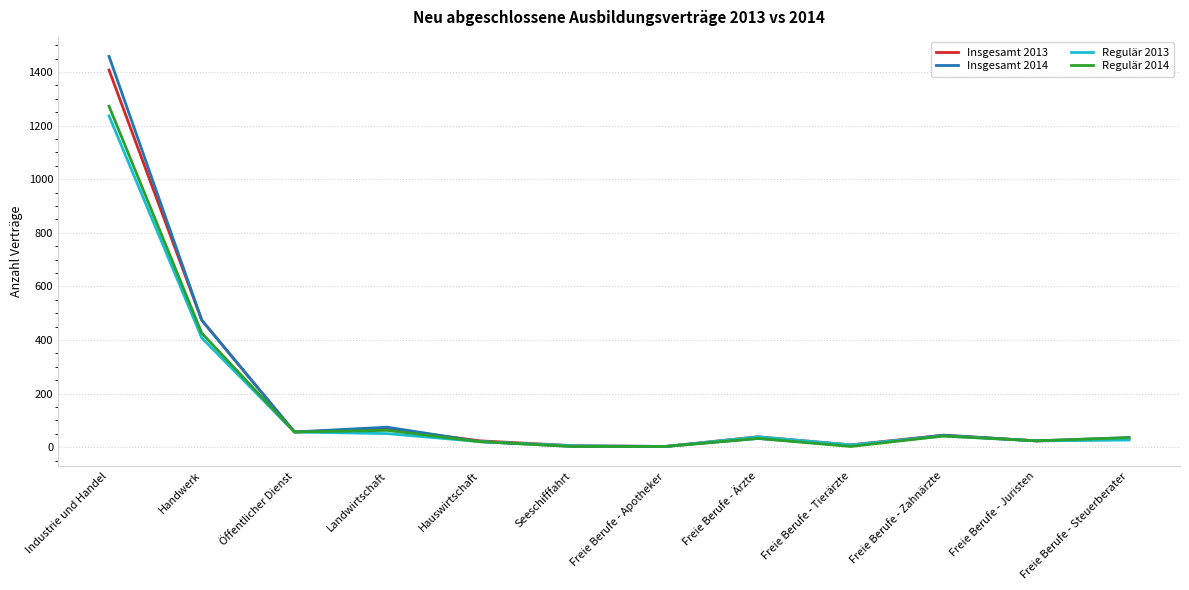

Which series has the largest range (max minus min)?

Insgesamt 2014